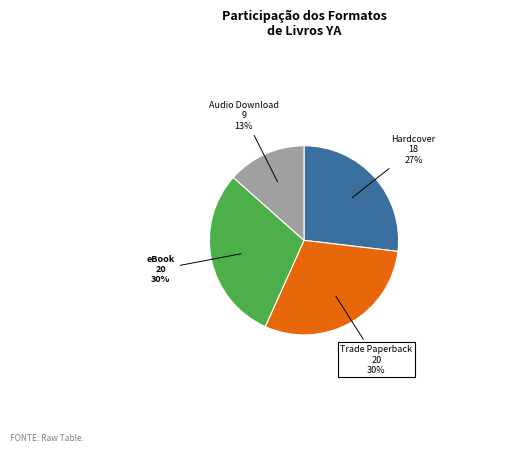

Does eBook account for over 50% of the chart?

No